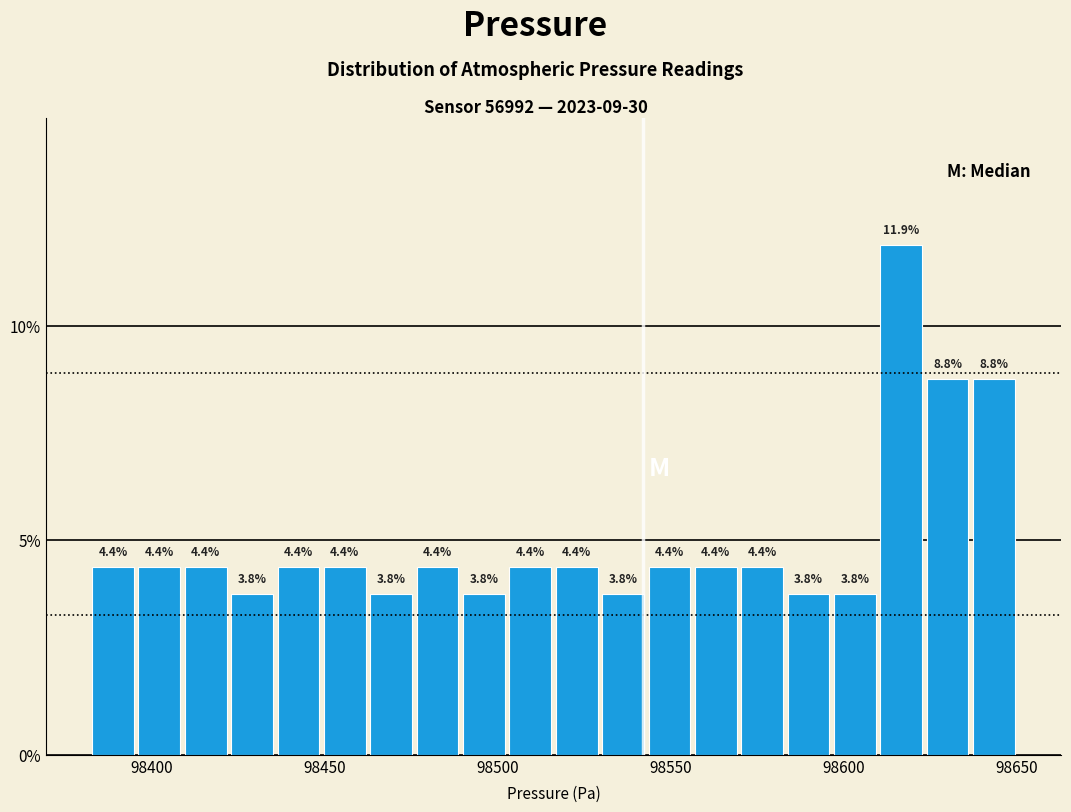

Read against the x-axis, roughly where is the centre of the tallest bar?

98615